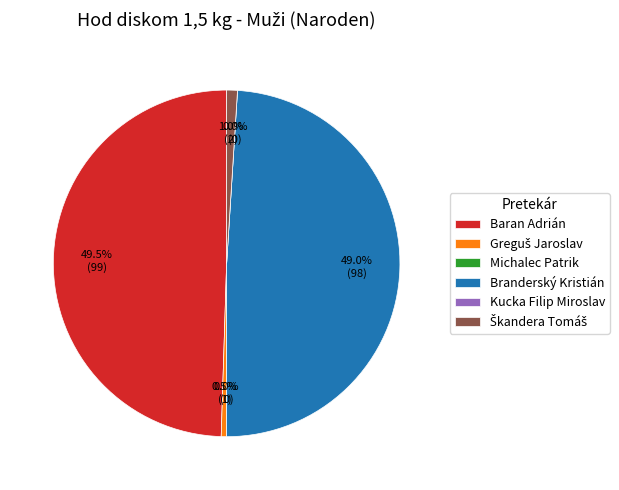

Which slice is the smallest?

Michalec Patrik